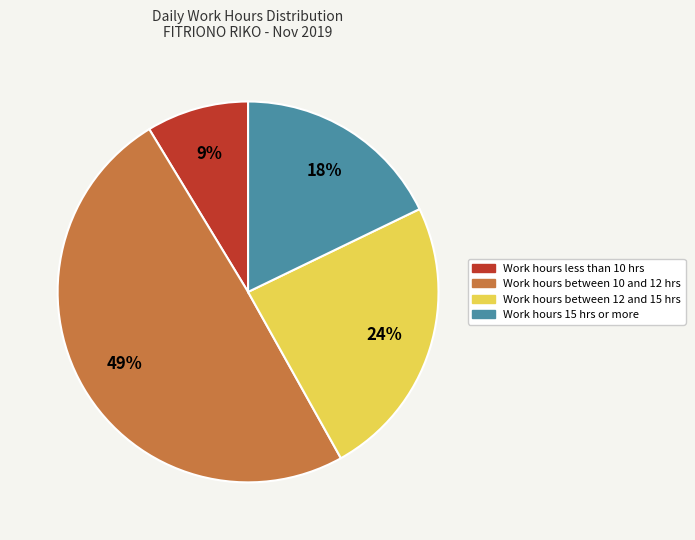

To the nearest percent, what is the average slice percentage?

25%